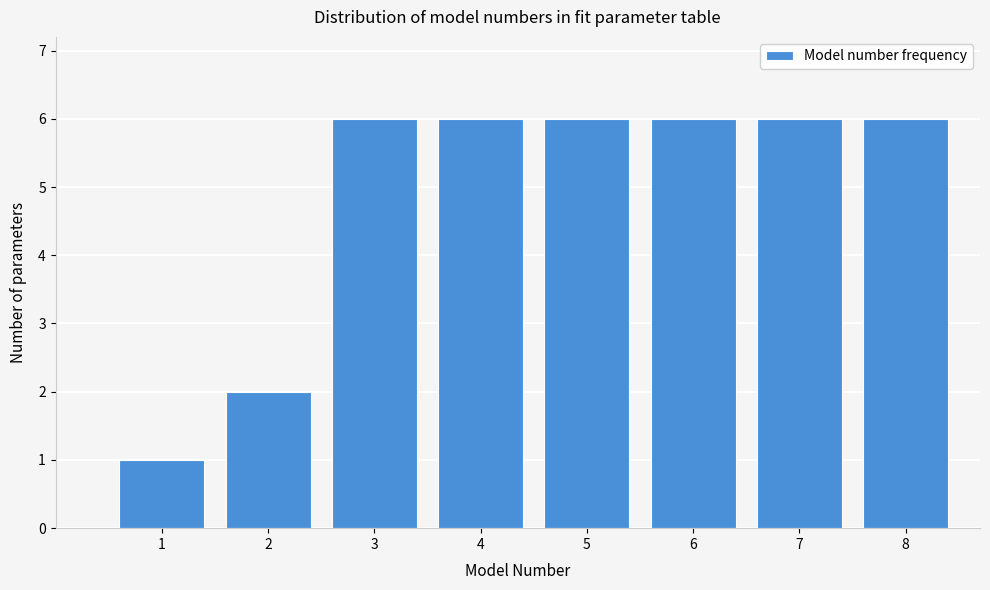

Reading left to right, what are all the values shown in this chart?

1=1	2=2	3=6	4=6	5=6	6=6	7=6	8=6